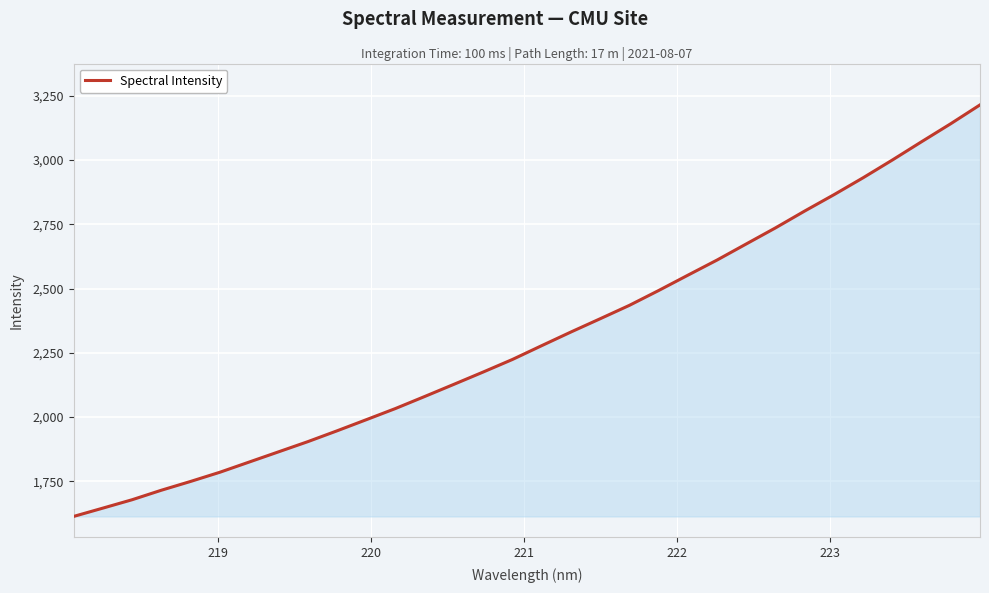

What is the sum of all values?

73875.0